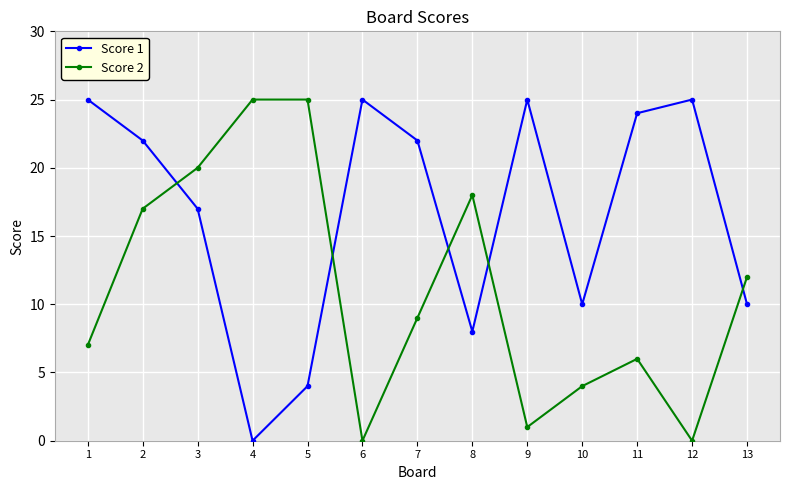

What is the sum of the Score 2 values at 12 and 8?

18